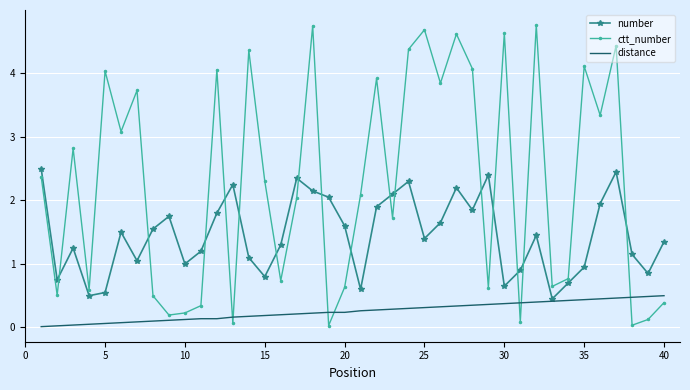

Which series ends up on top after the final intersection of ctt_number and distance?

distance